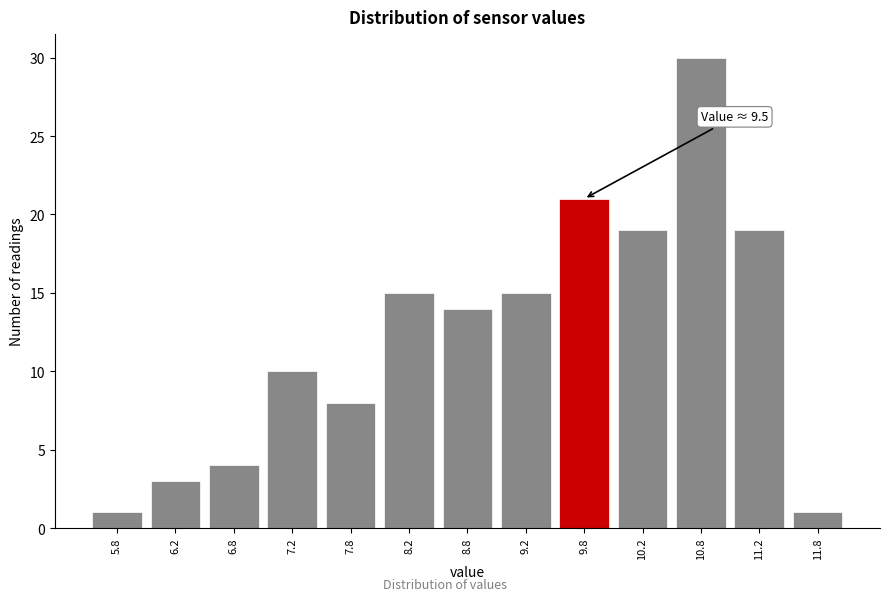

Reading left to right, extract all data points from this chart.

5.8=1	6.2=3	6.8=4	7.2=10	7.8=8	8.2=15	8.8=14	9.2=15	9.8=21	10.2=19	10.8=30	11.2=19	11.8=1